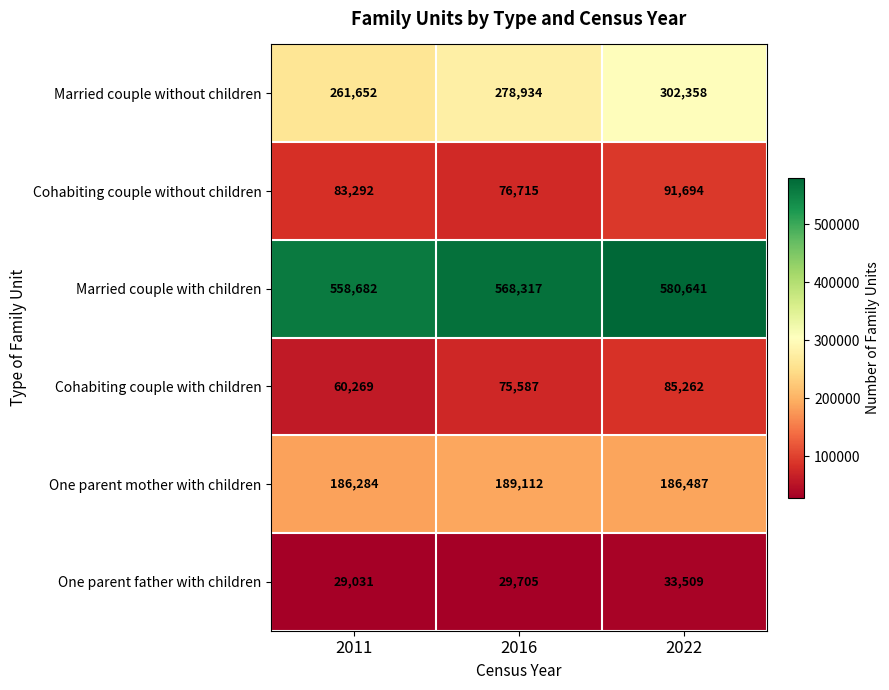

True or false: One parent father with children has a value of 12528 at 2011.

False